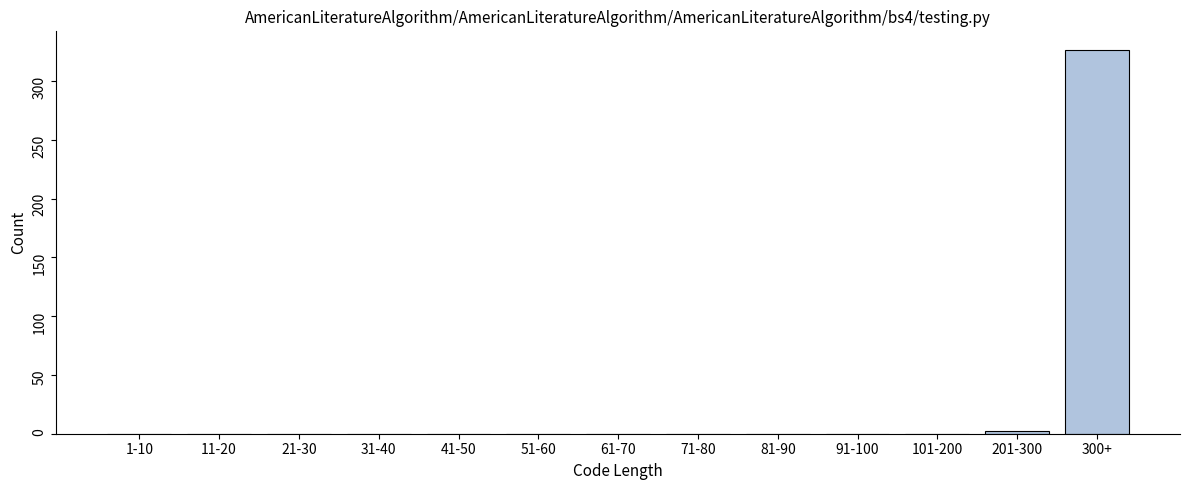

Reading right to left, extract all data points from this chart.

300+=326	201-300=2	101-200=0	91-100=0	81-90=0	71-80=0	61-70=0	51-60=0	41-50=0	31-40=0	21-30=0	11-20=0	1-10=0